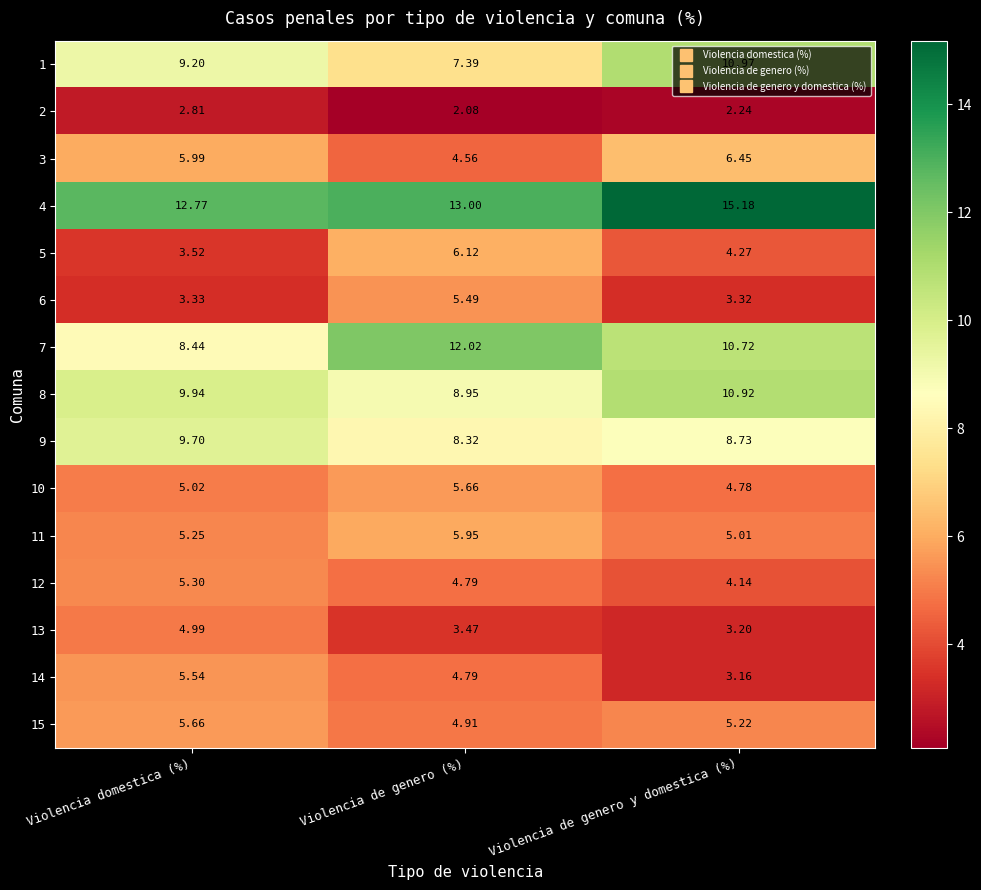

Which category has the highest value in the 4 series?

Violencia de genero y domestica (%)